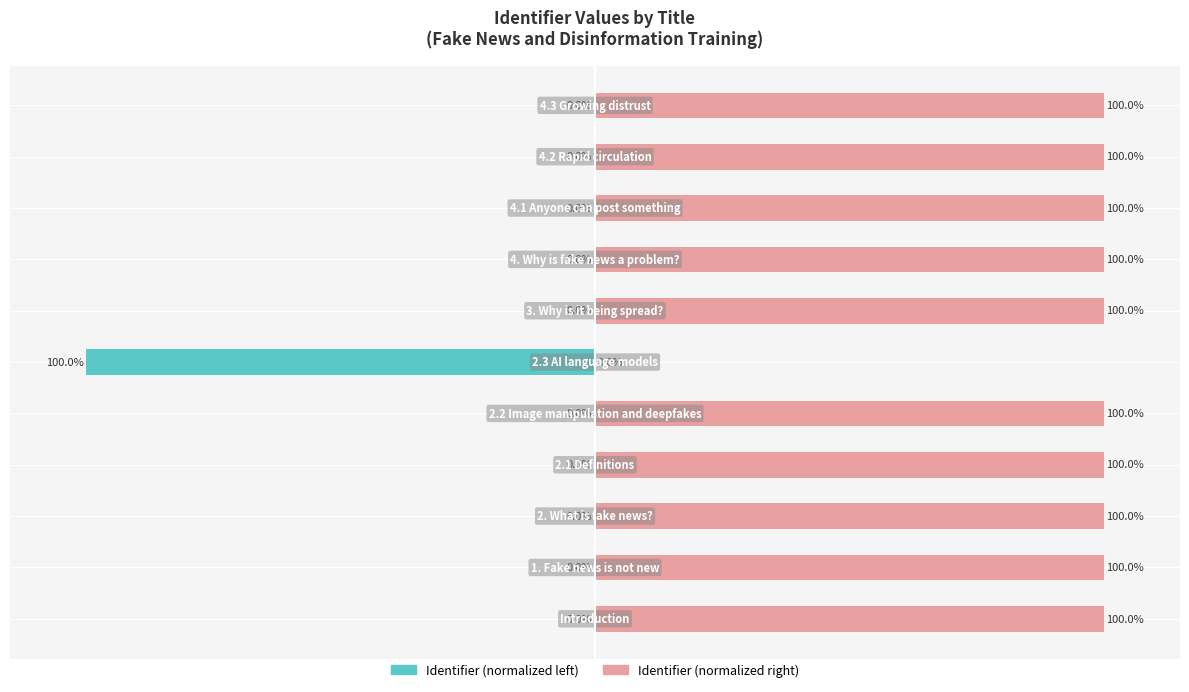

Is it true that Identifier (normalized right) equals 37.8 at 0?

False